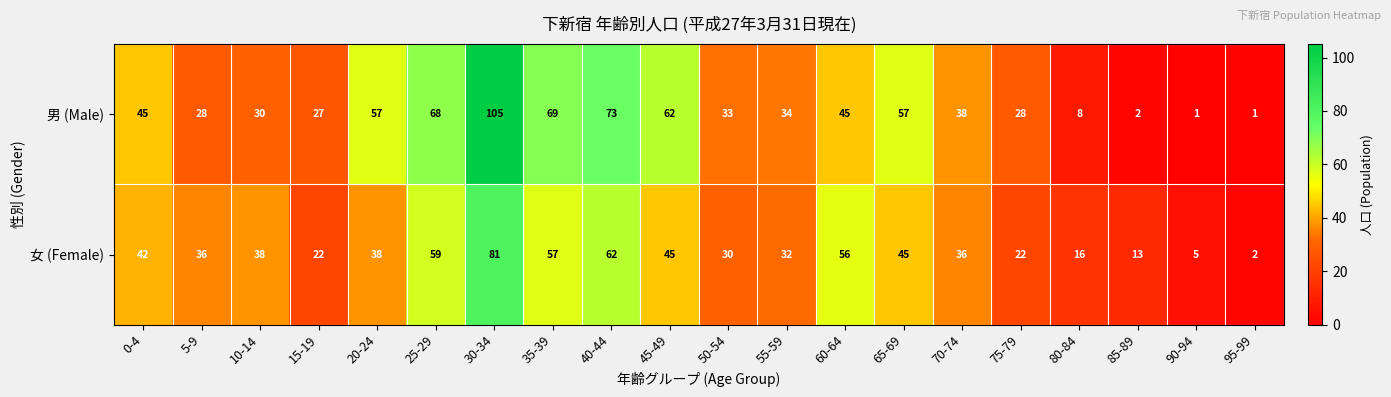

What is the total value across all series at 40-44?

135